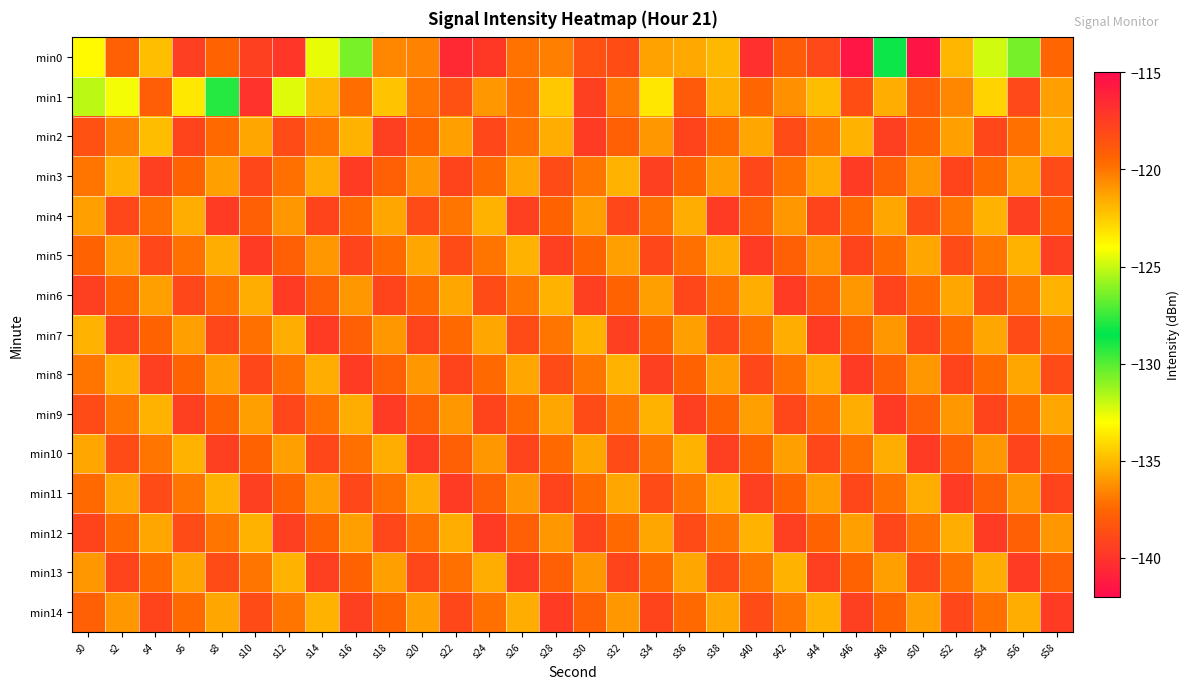

At which category is the sum across all series the highest?

s22